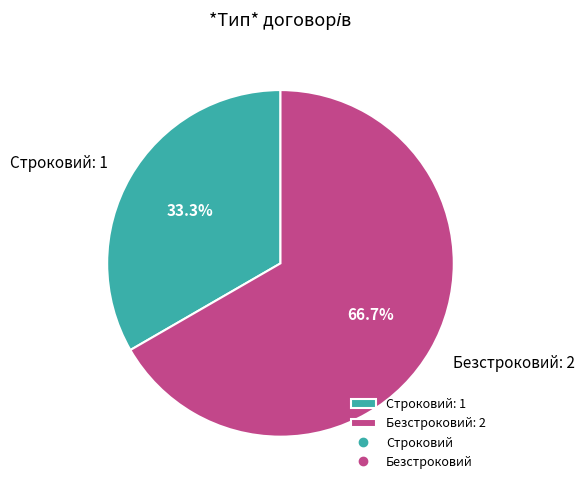

To the nearest percent, what is the difference between the largest and smallest slice percentages?

33%